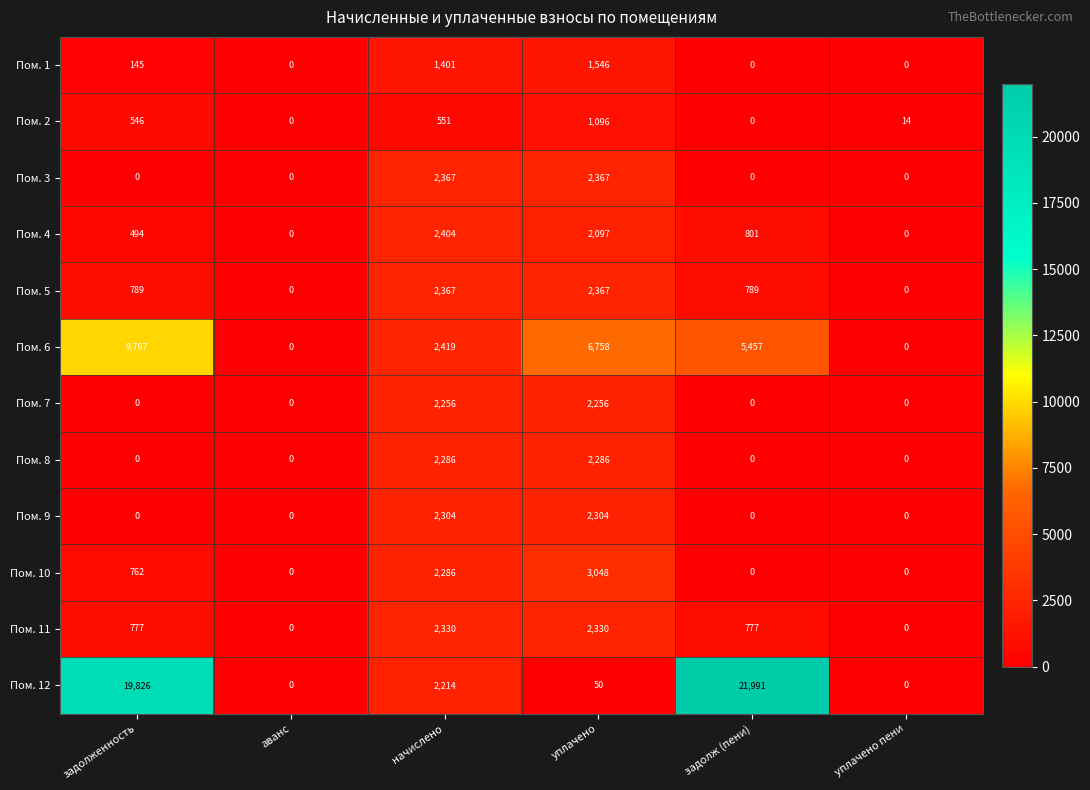

What is the total value across all series at уплачено пени?

14